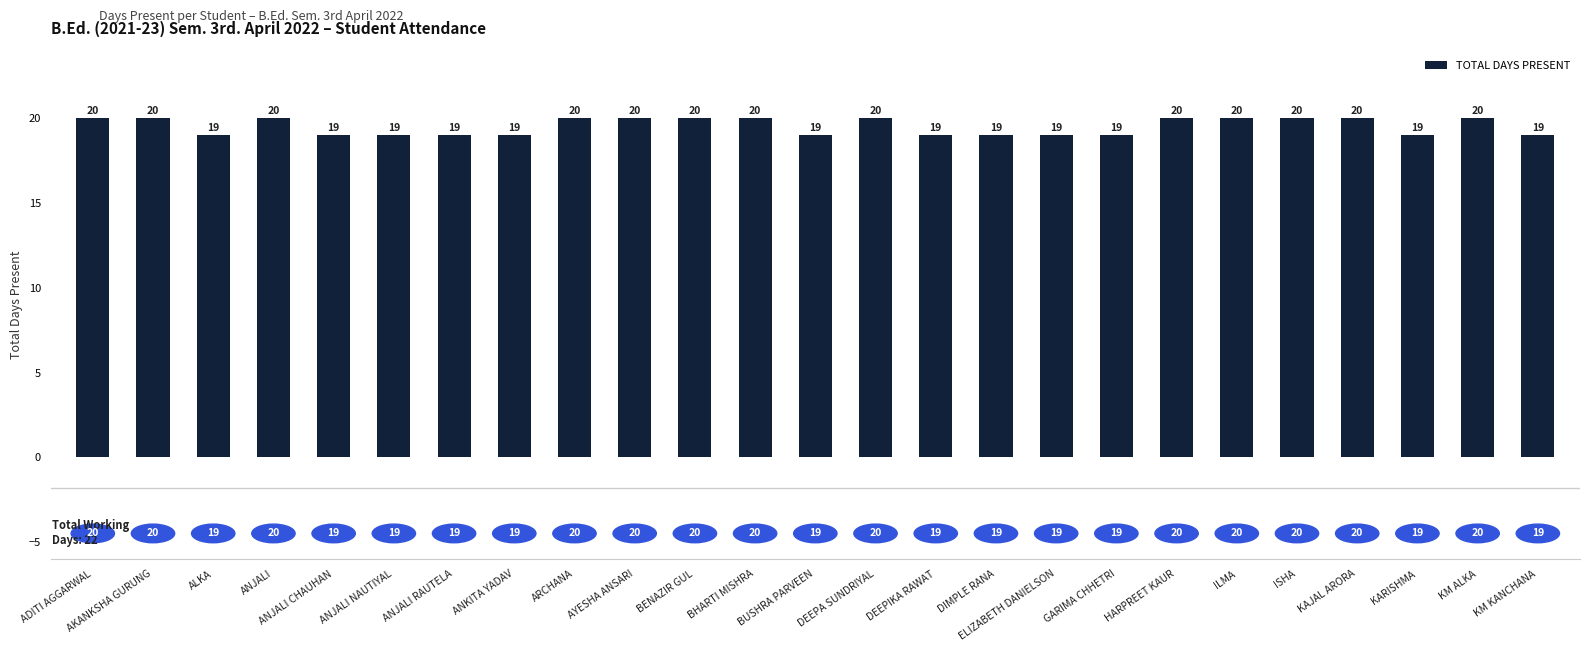

The value at ANJALI NAUTIYAL is 19. True or false?

True